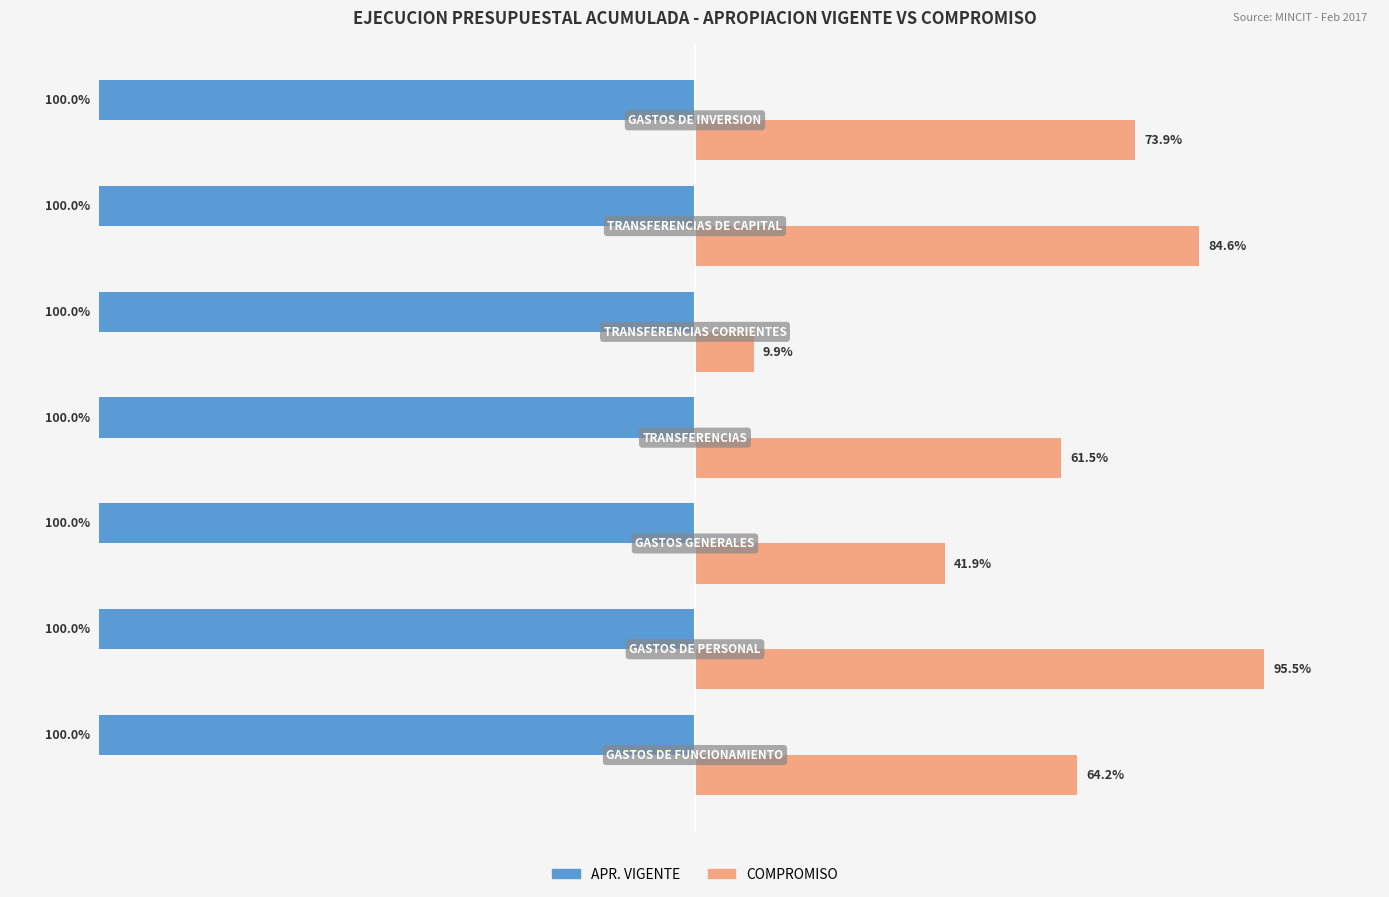

Which series has the largest total across all categories?

COMPROMISO